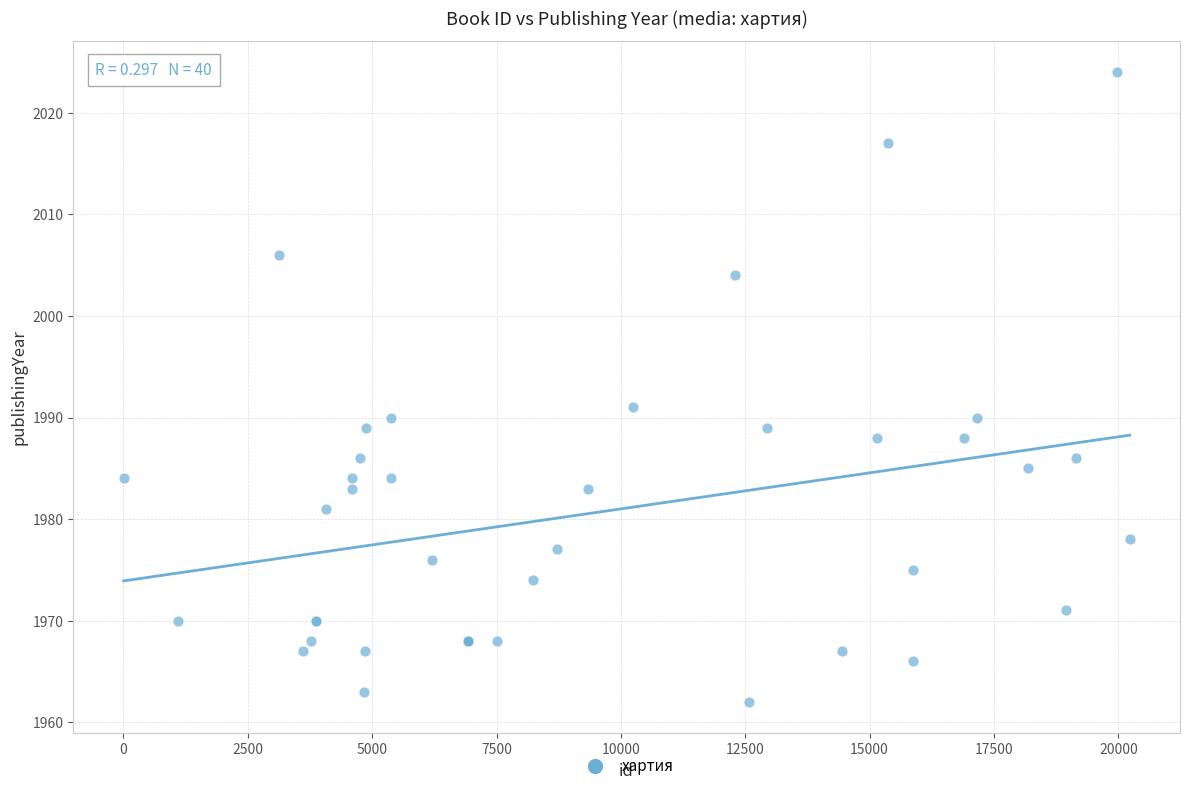

What Y value in the scatter plot is closest to 1993?

1991